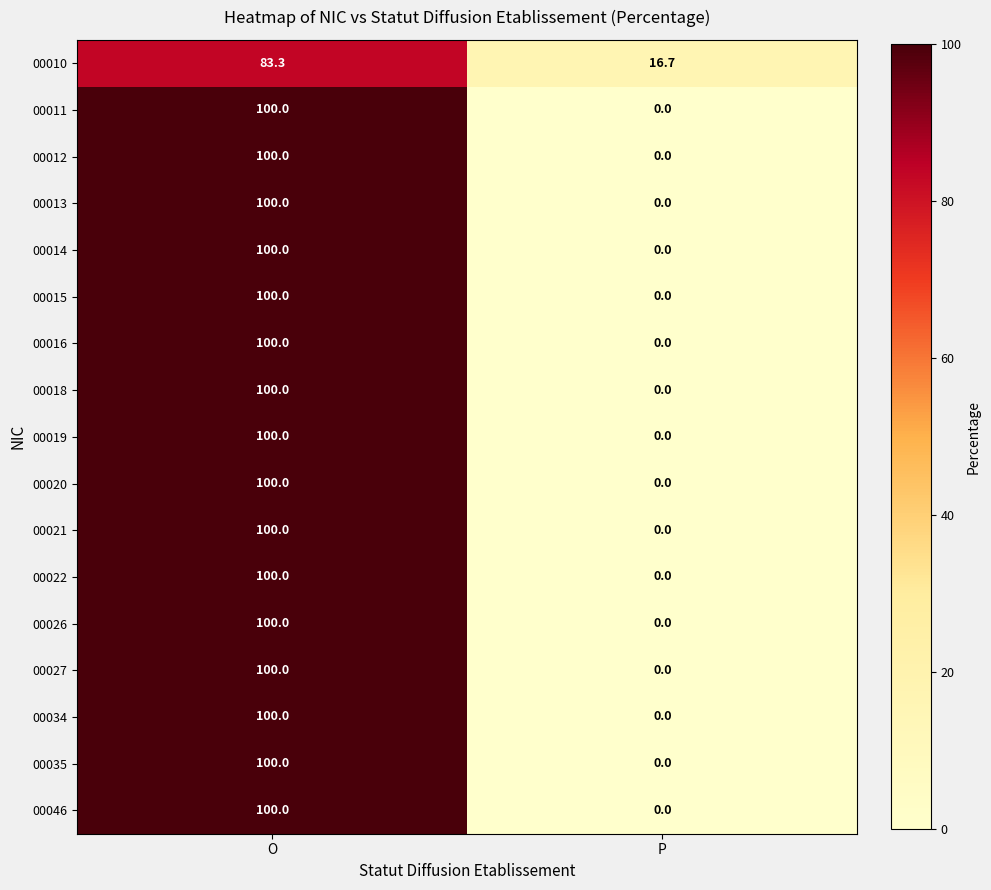

Rank the categories by 00012 value from highest to lowest.

O, P